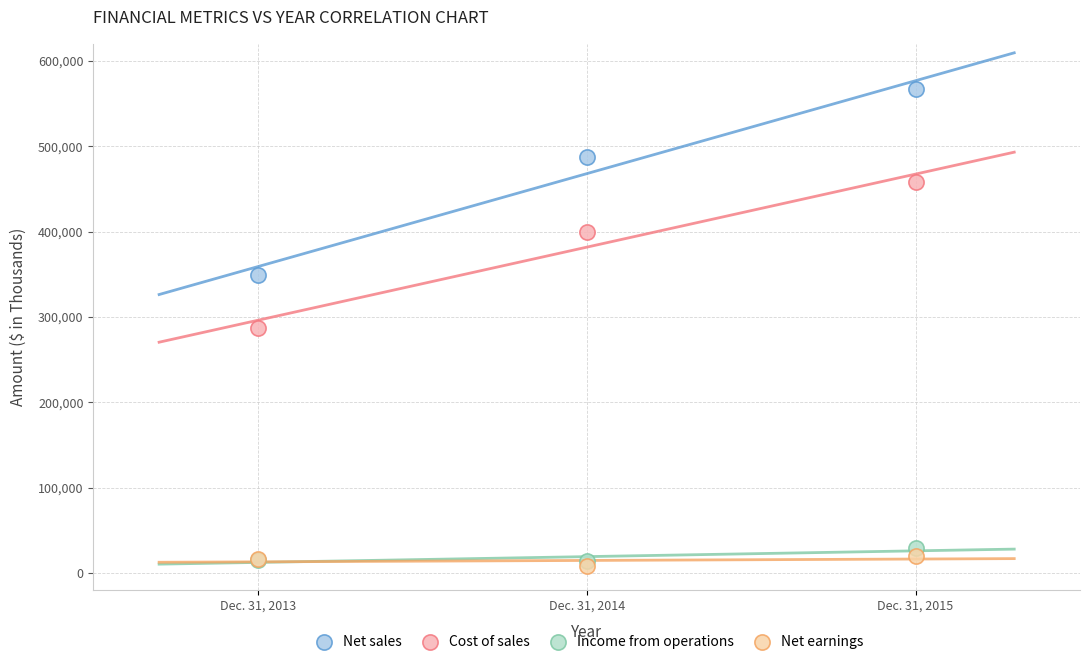

What are all the series names shown in the legend?

Net sales, Cost of sales, Income from operations, Net earnings